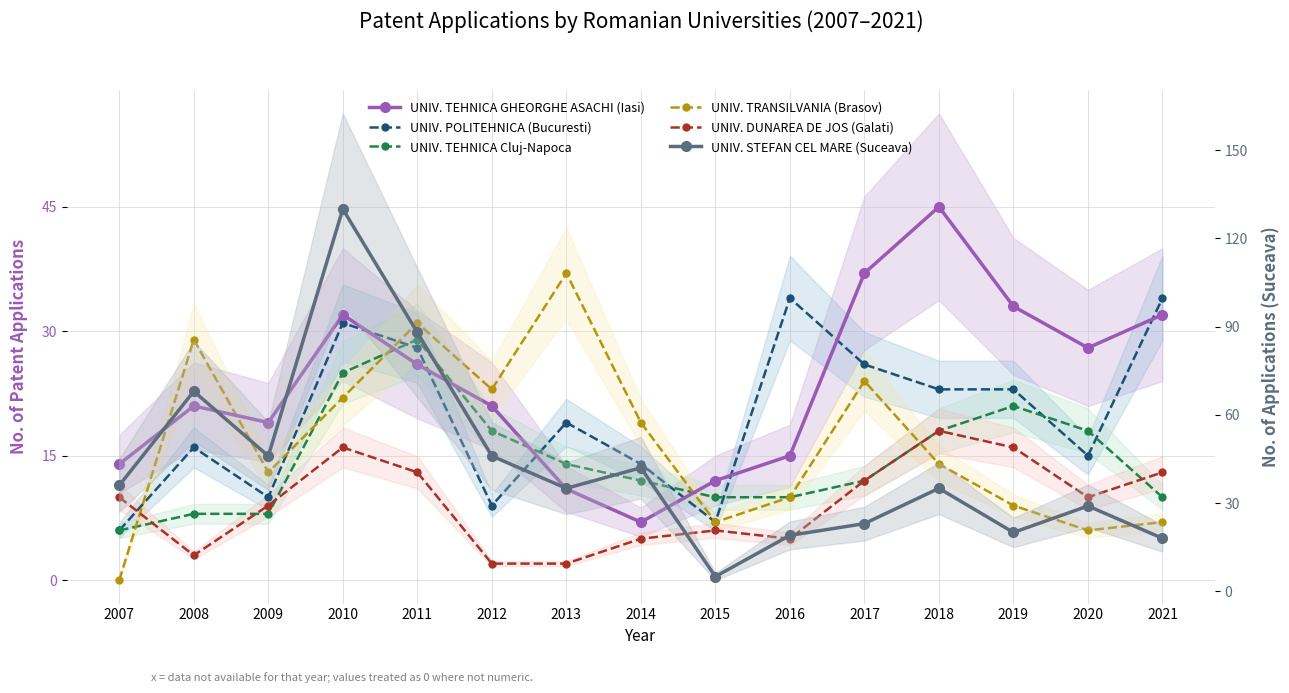

At which category is the sum across all series the highest?

2010